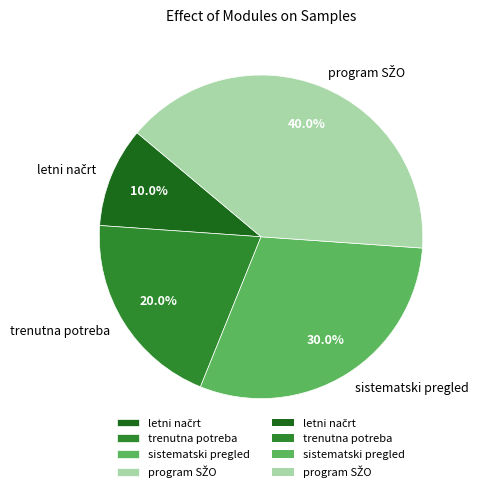

Does any single category account for the majority?

No